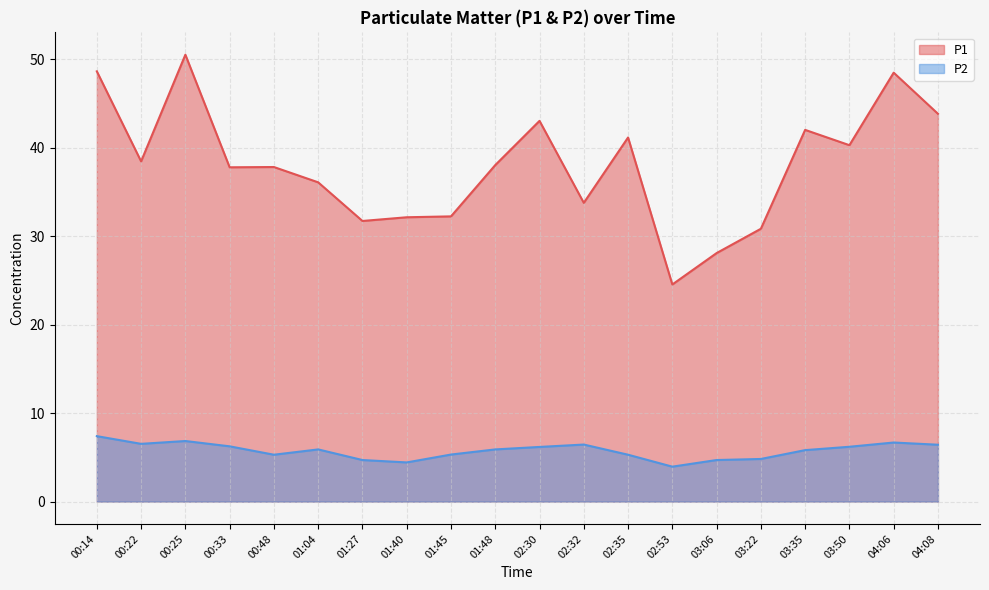

Reading left to right, list all the values displayed in this chart.

P1: 48.6	38.5	50.5	37.8	37.8	36.1	31.7	32.1	32.2	38.0	43.0	33.8	41.2	24.6	28.1	30.9	42.0	40.3	48.5	43.9
P2: 7.4	6.5	6.8	6.2	5.3	5.9	4.7	4.4	5.3	5.9	6.2	6.5	5.3	4.0	4.7	4.8	5.8	6.2	6.7	6.4